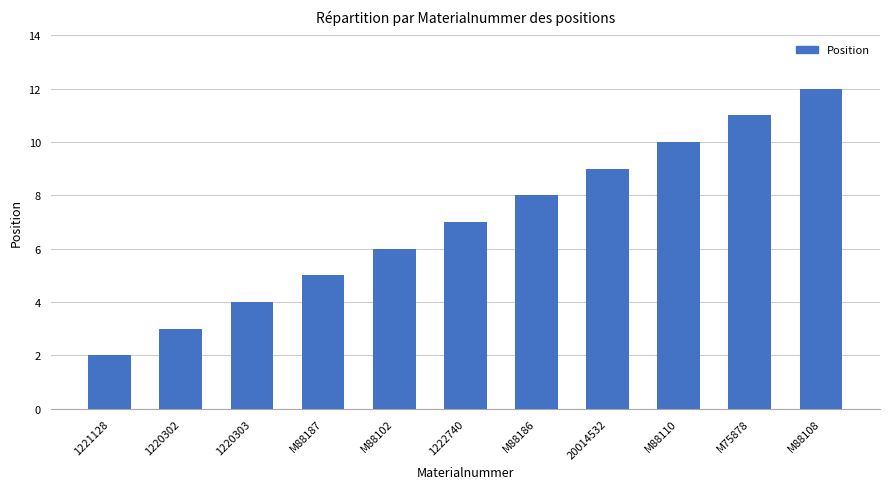

True or false: the data shows 3 at 1221128.

False